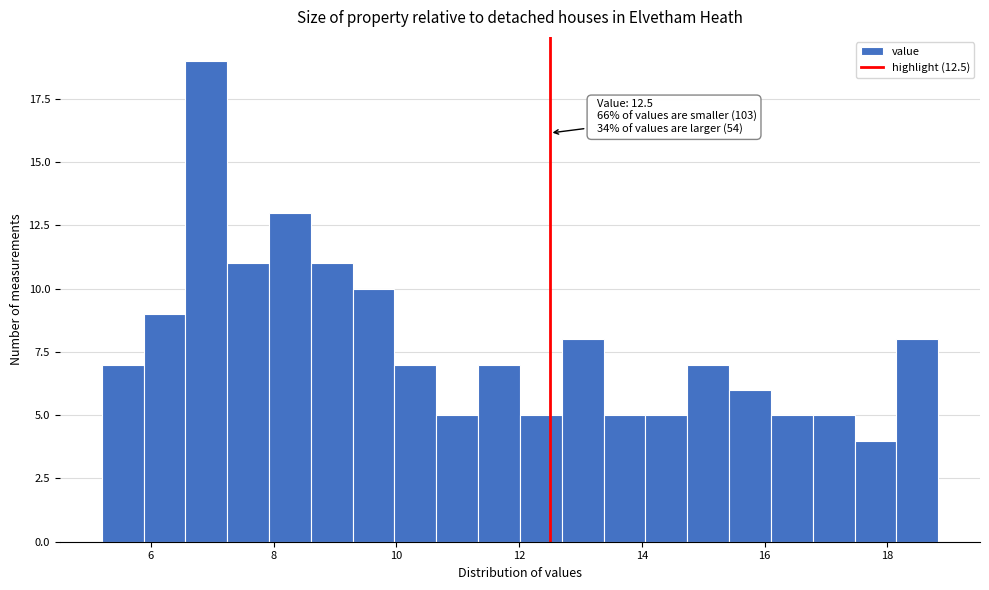

Around what value on the x-axis is the tallest bar? Give the approximate position of its centre, as read against the axis.

7.0